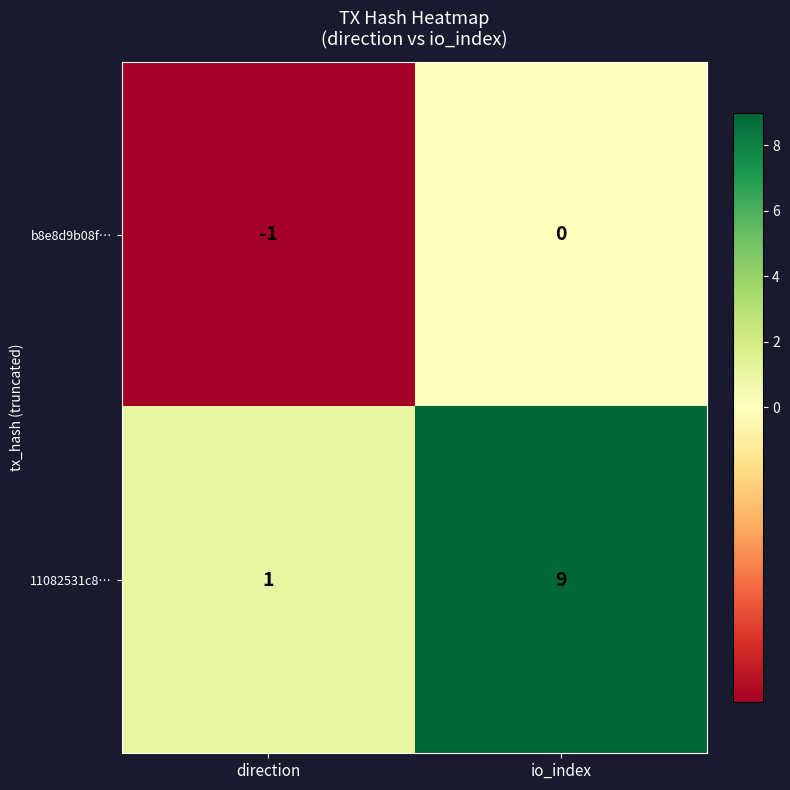

What is the maximum value shown in the chart?

9